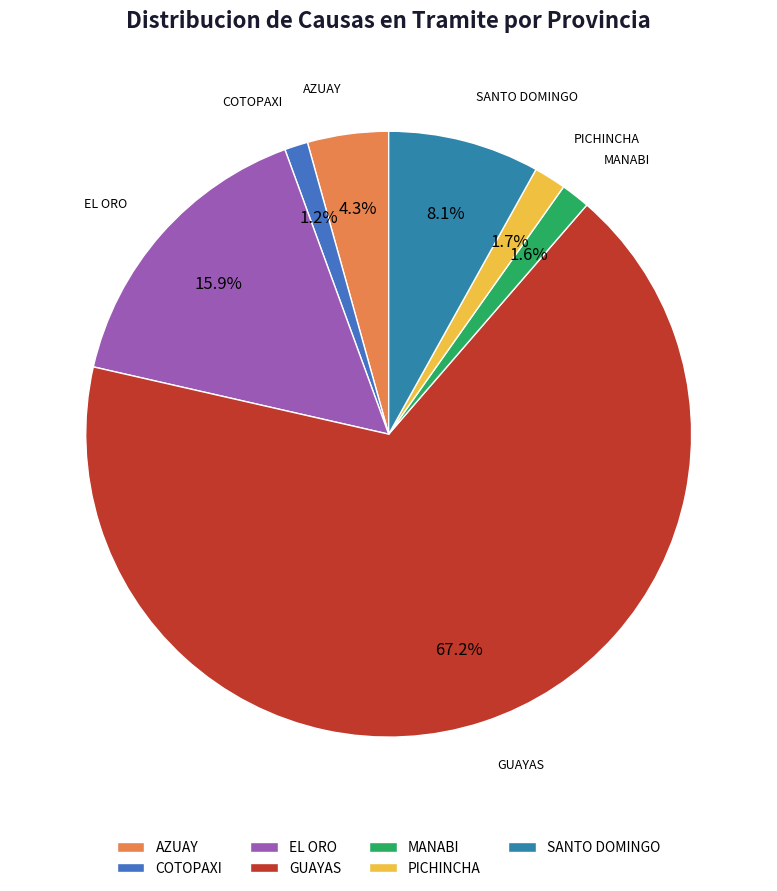

What is the largest slice in the pie chart?

GUAYAS